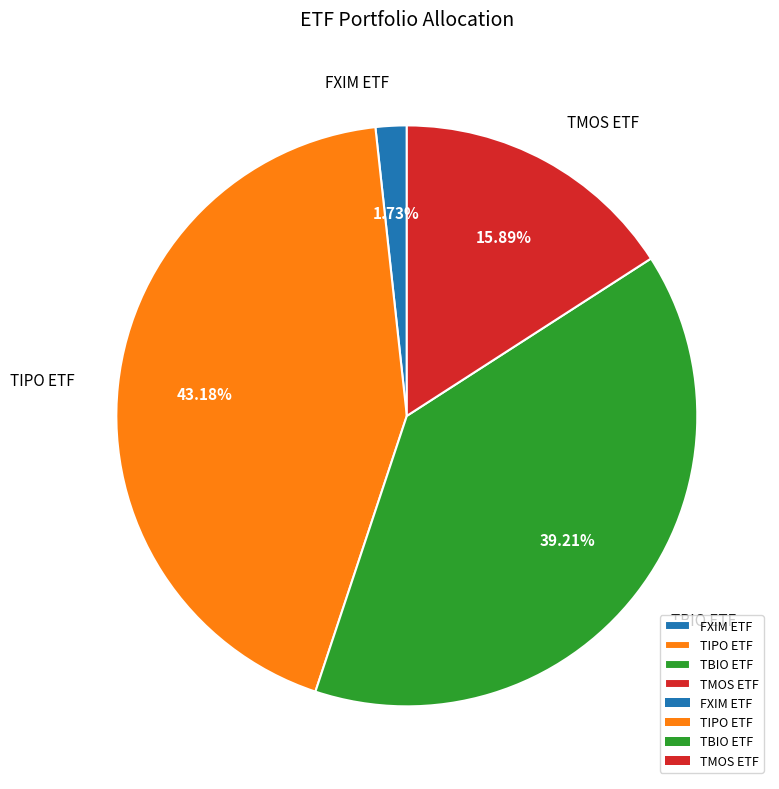

What percentage is the TMOS ETF slice, to the nearest percent?

16%